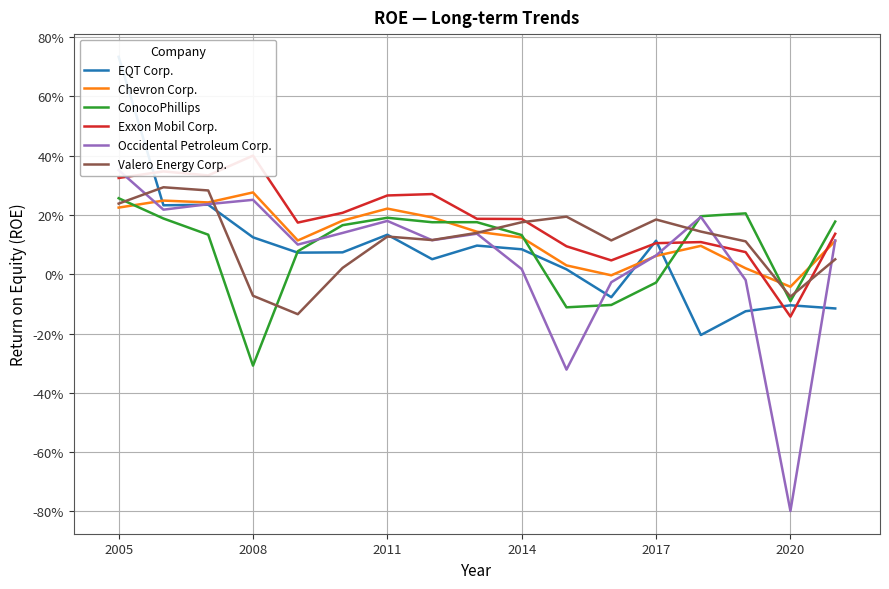

In Chevron Corp., how many points are higher than both neighbors (excluding endpoints)?

4